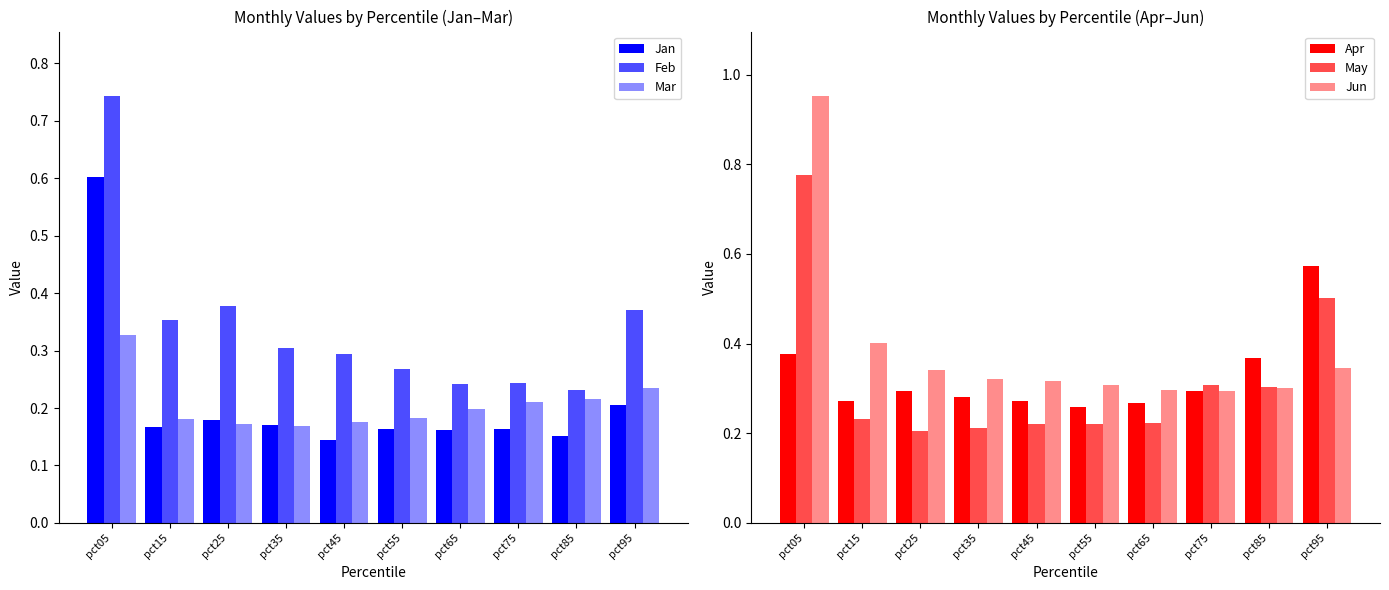

Which label corresponds to the smallest value in the chart?

pct45